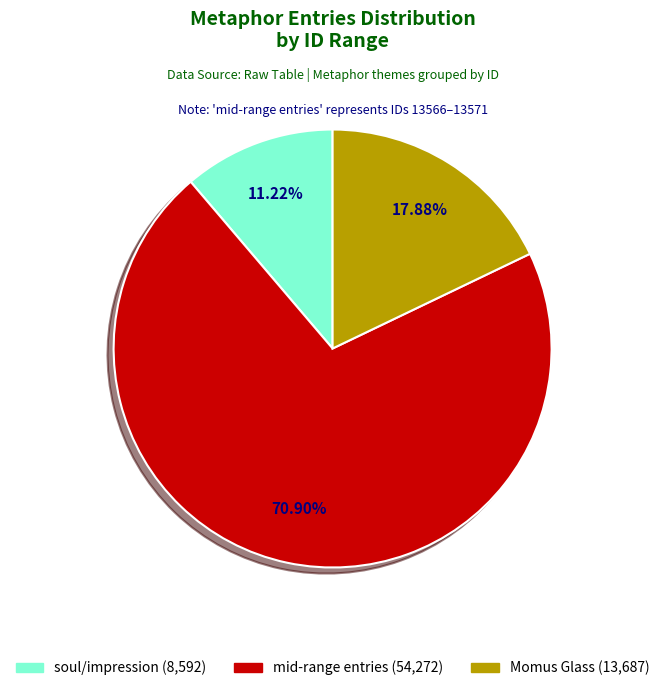

To the nearest percent, what is the difference between the largest and smallest slice percentages?

60%